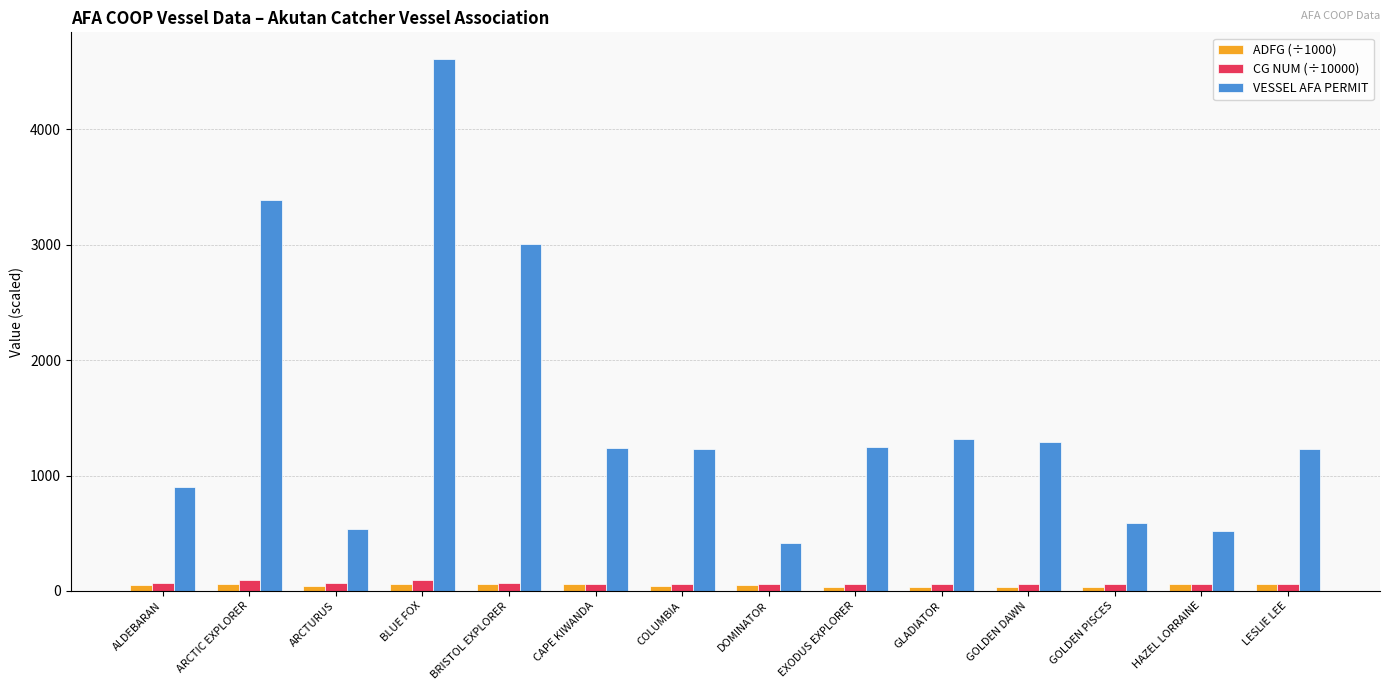

What is the difference between the CG NUM (÷10000) values at BLUE FOX and BRISTOL EXPLORER?

33.1